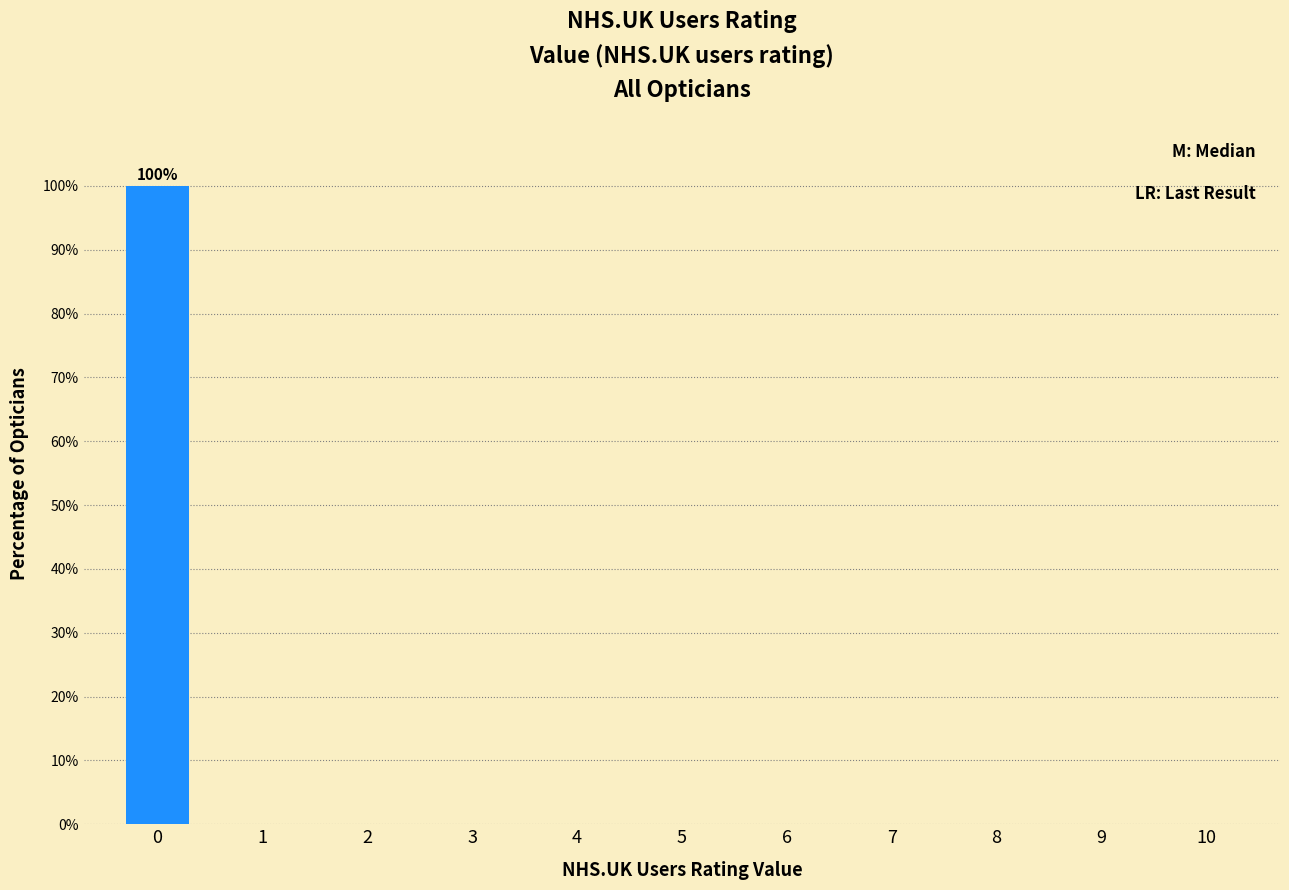

Reading right to left, extract all data points from this chart.

10=0	9=0	8=0	7=0	6=0	5=0	4=0	3=0	2=0	1=0	0=100